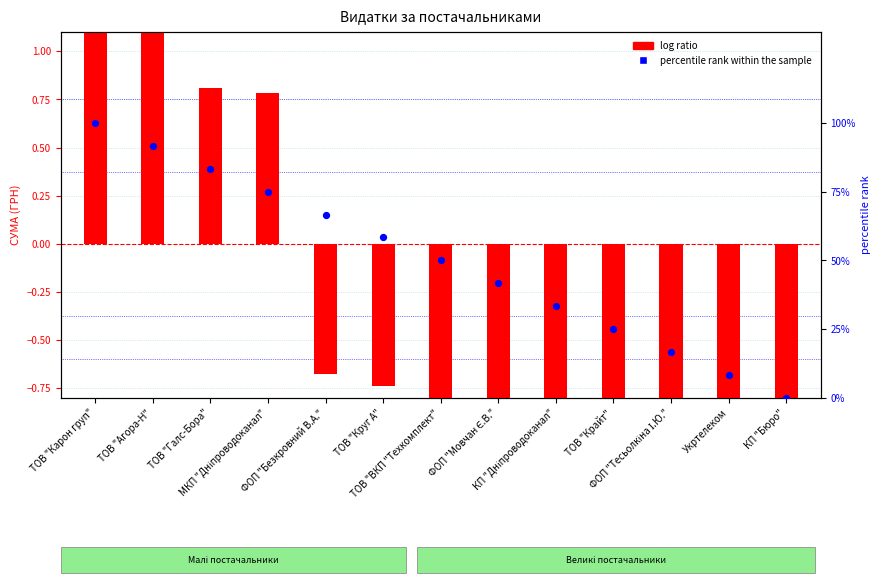

What is the total value across all series at МКП "Дніпроводоканал"?

75.8